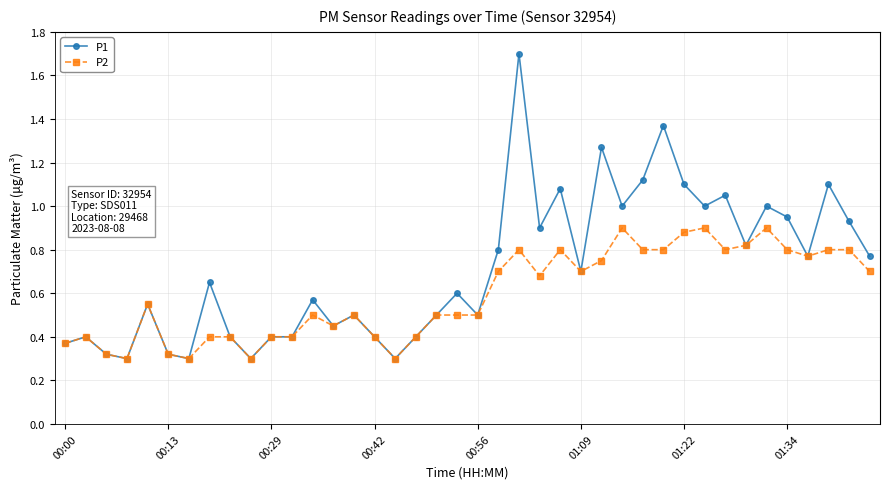

True or false: P2 has more than 1 interior local peaks.

True